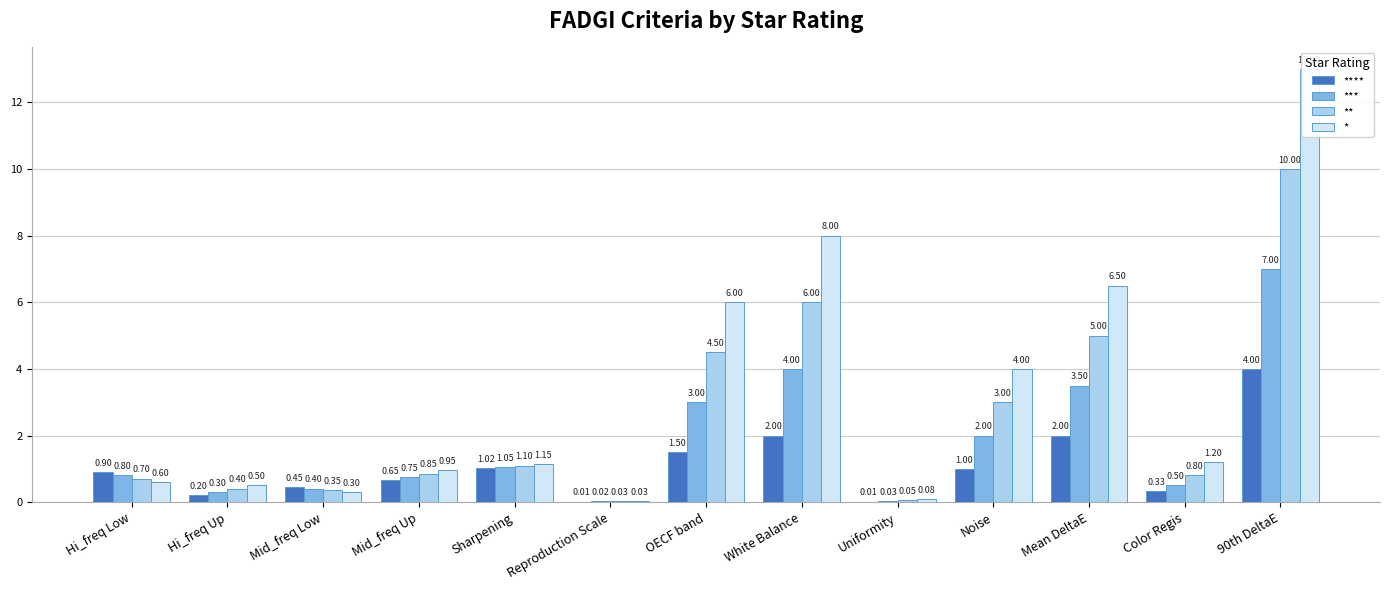

Between Color Regis and 90th DeltaE, which is larger?

90th DeltaE